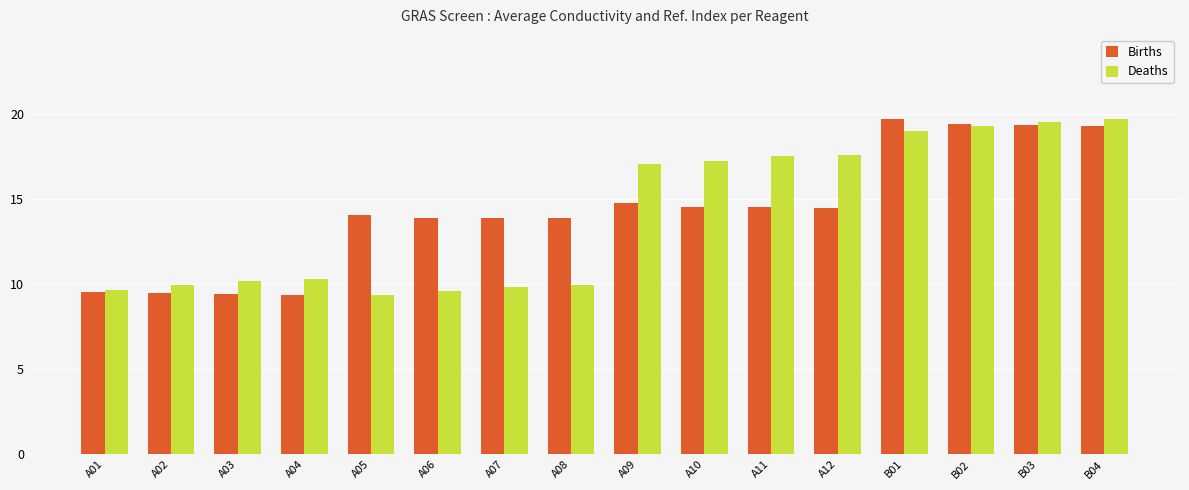

How many data points in Deaths are above 17?

8